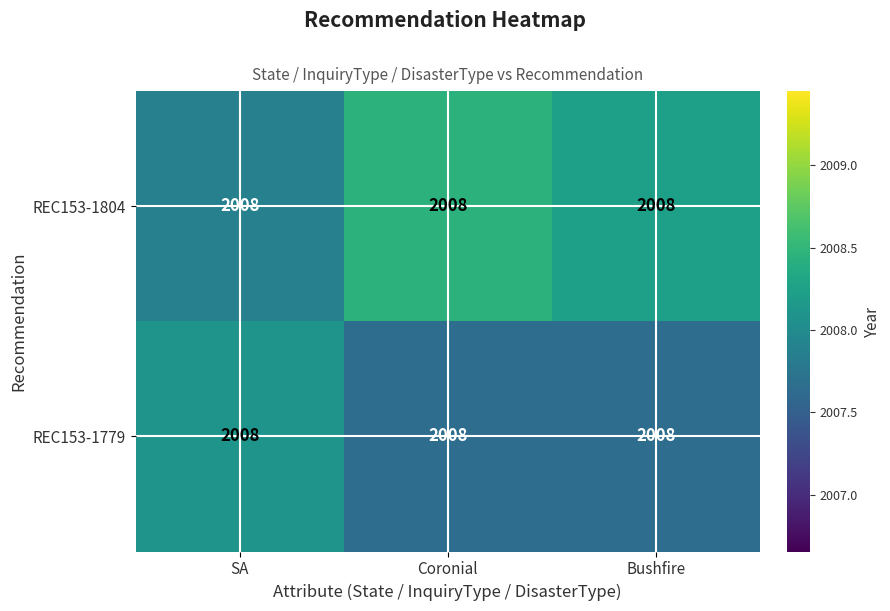

Reading left to right, what are all the values shown in this chart?

REC153-1804: SA=2008.0	Coronial=2008.0	Bushfire=2008.0
REC153-1779: SA=2008.0	Coronial=2008.0	Bushfire=2008.0